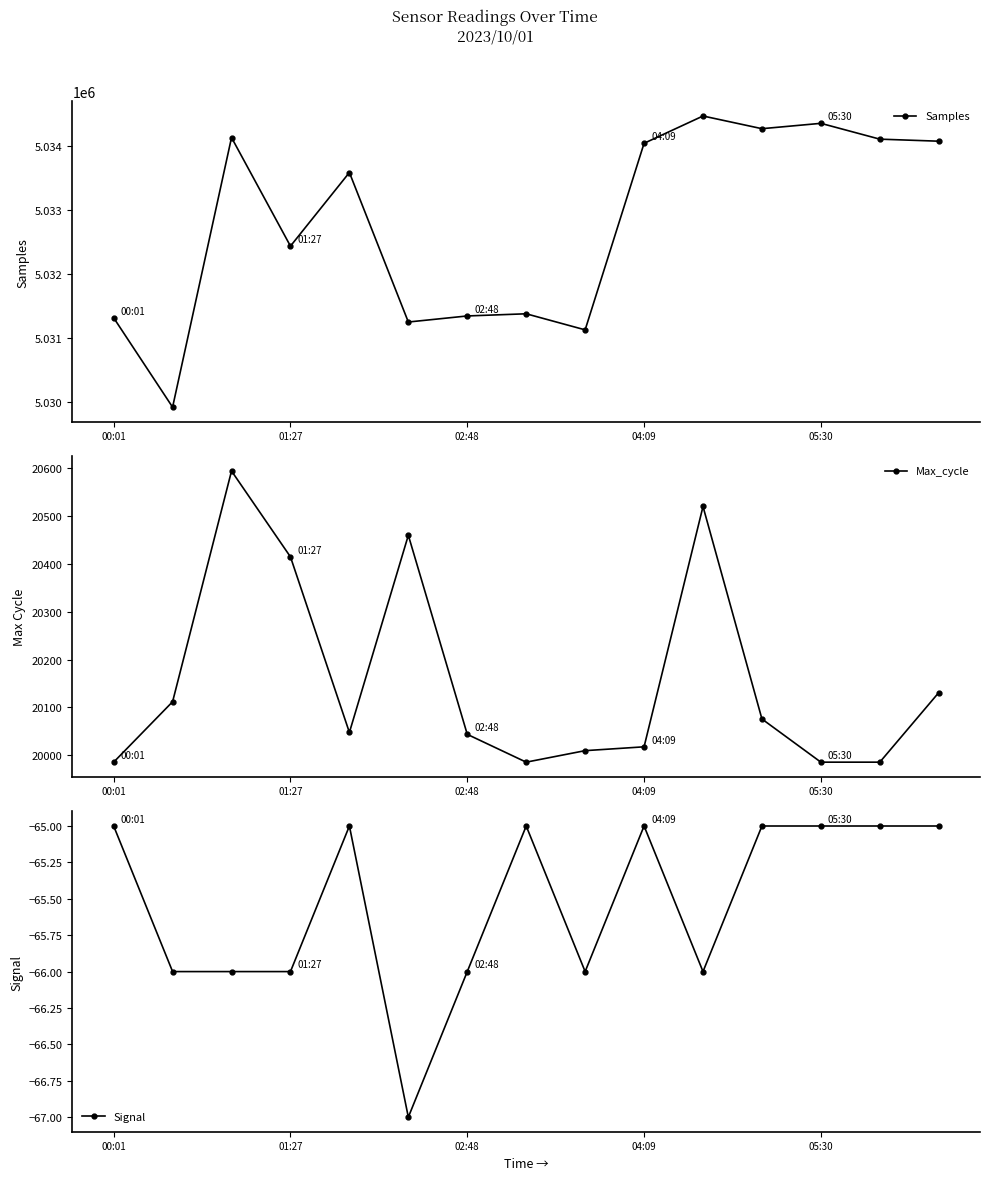

True or false: Samples and Max_cycle cross at least once.

False